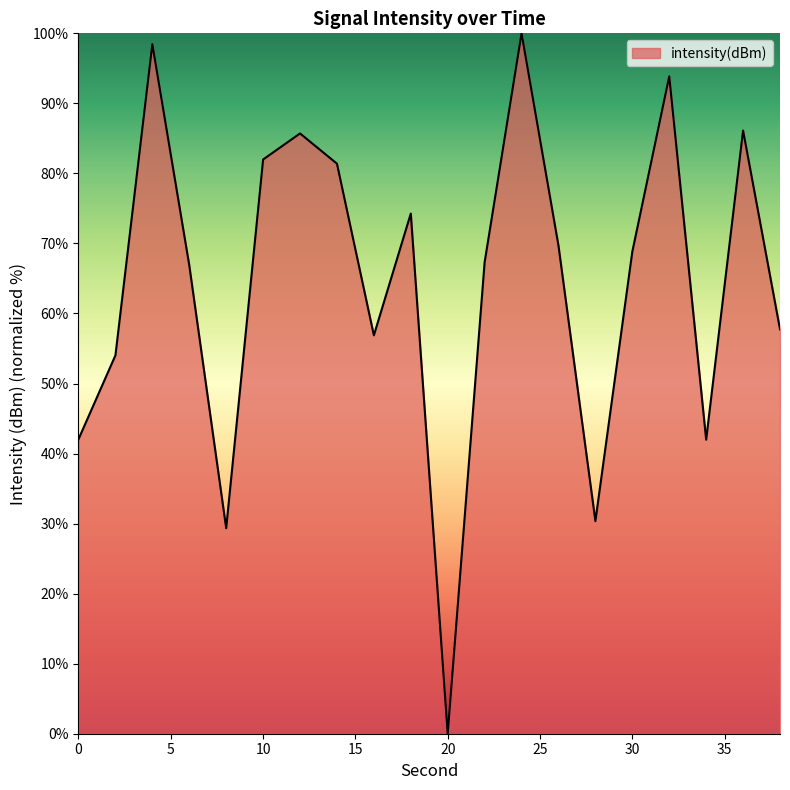

Does the chart display data point markers on the line(s)?

No